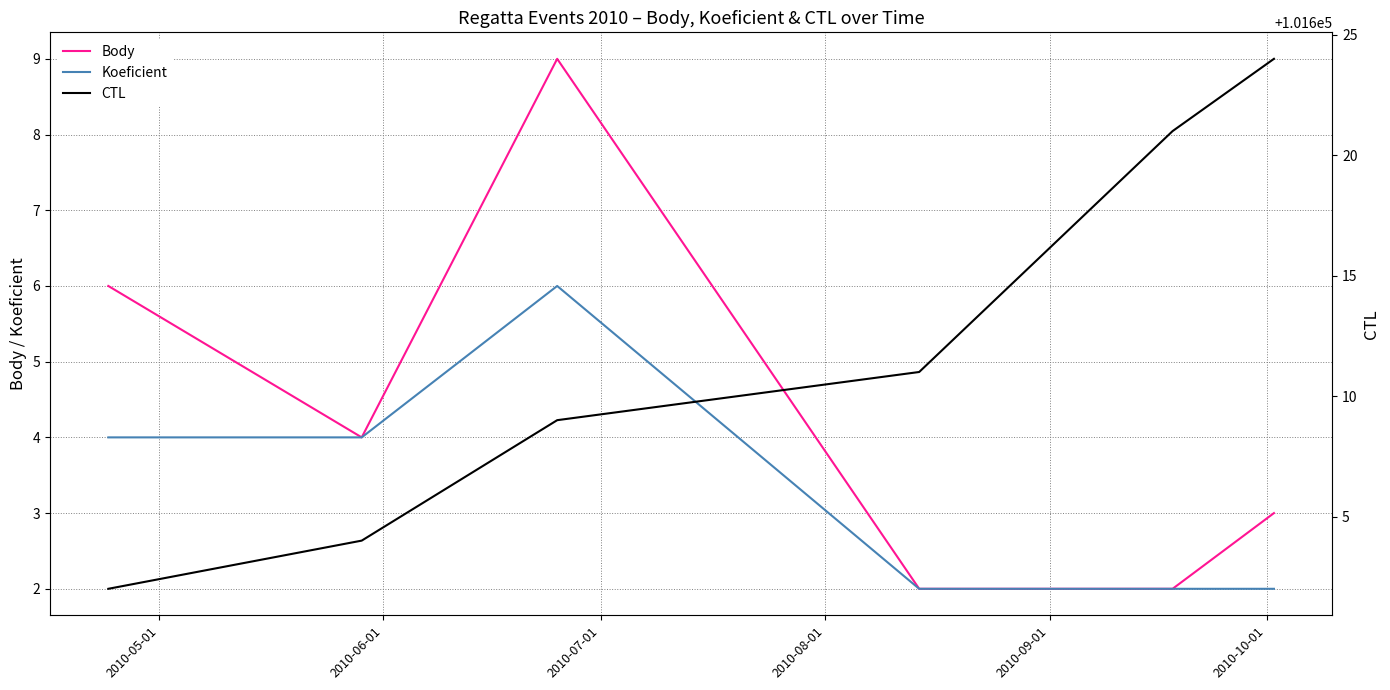

Does the chart have visible grid lines?

Yes